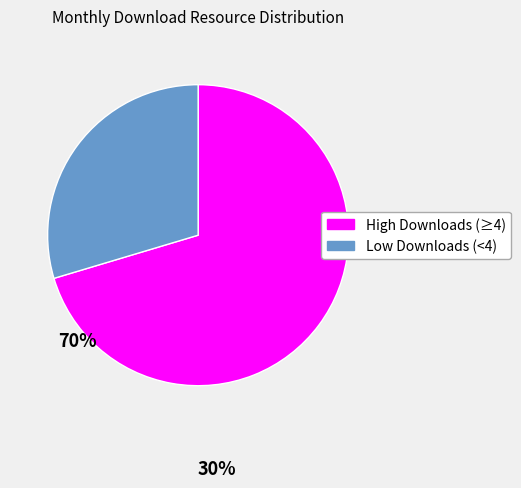

Does any single category account for the majority?

Yes